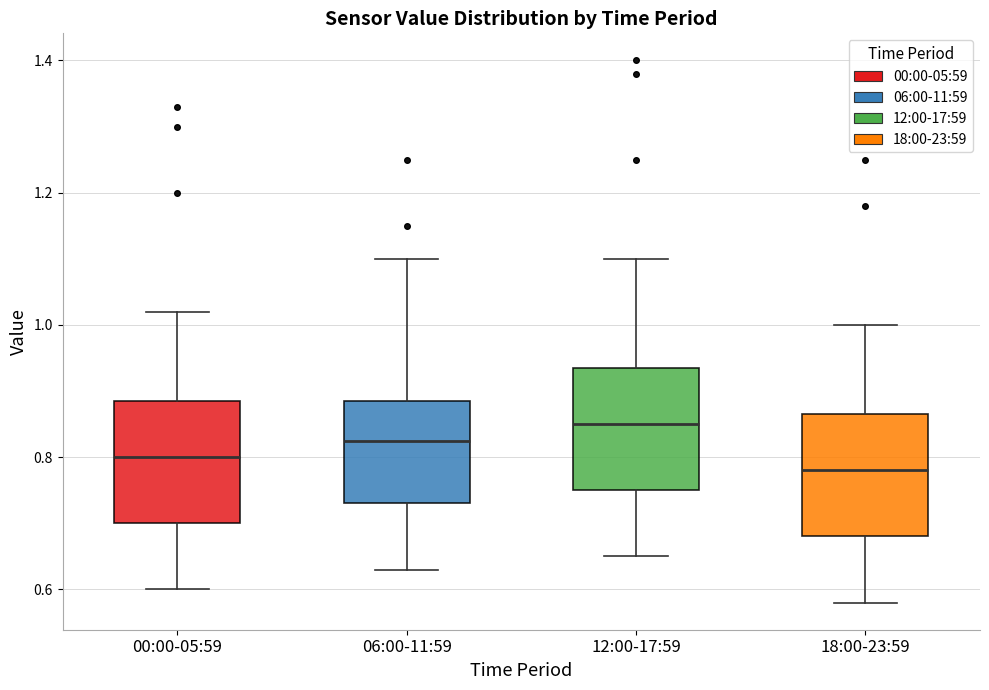

Reading left to right, read every box against the y-axis: the position of its median line, the range the box covers, and the ends of its whiskers. The values are not printed on the chart, so give them approximately, as read against the axis.

00:00-05:59: median 0.80, box 0.70 to 0.88, whiskers 0.60 to 1.02
06:00-11:59: median 0.82, box 0.74 to 0.88, whiskers 0.64 to 1.10
12:00-17:59: median 0.86, box 0.76 to 0.94, whiskers 0.66 to 1.10
18:00-23:59: median 0.78, box 0.68 to 0.86, whiskers 0.58 to 1.00